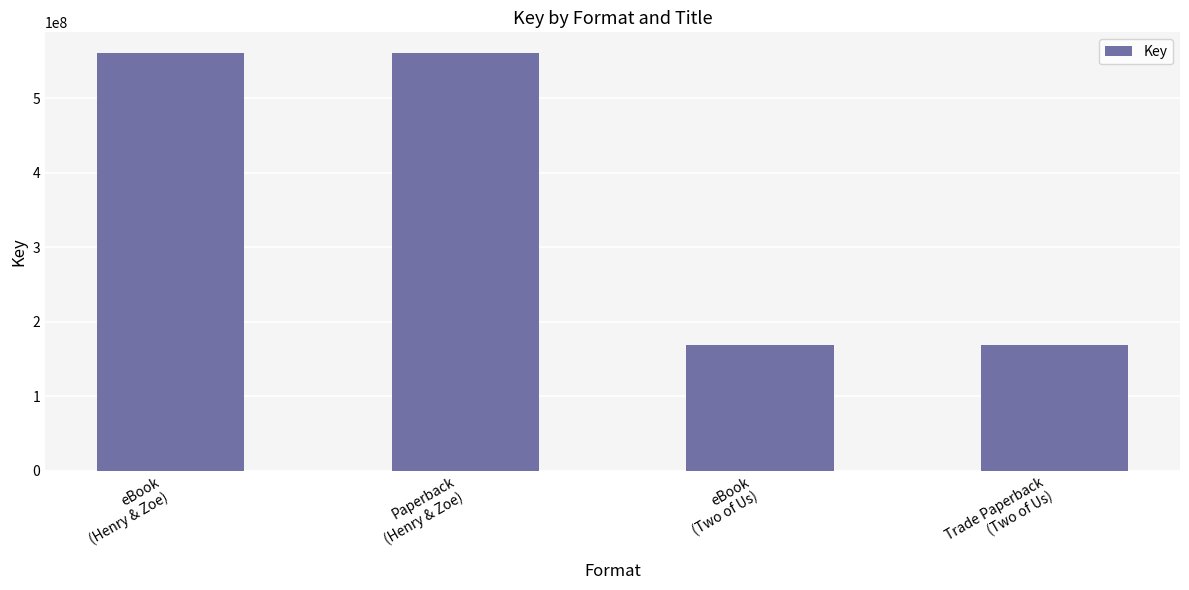

What is the difference between the values at Paperback
(Henry & Zoe) and Trade Paperback
(Two of Us)?

391431746